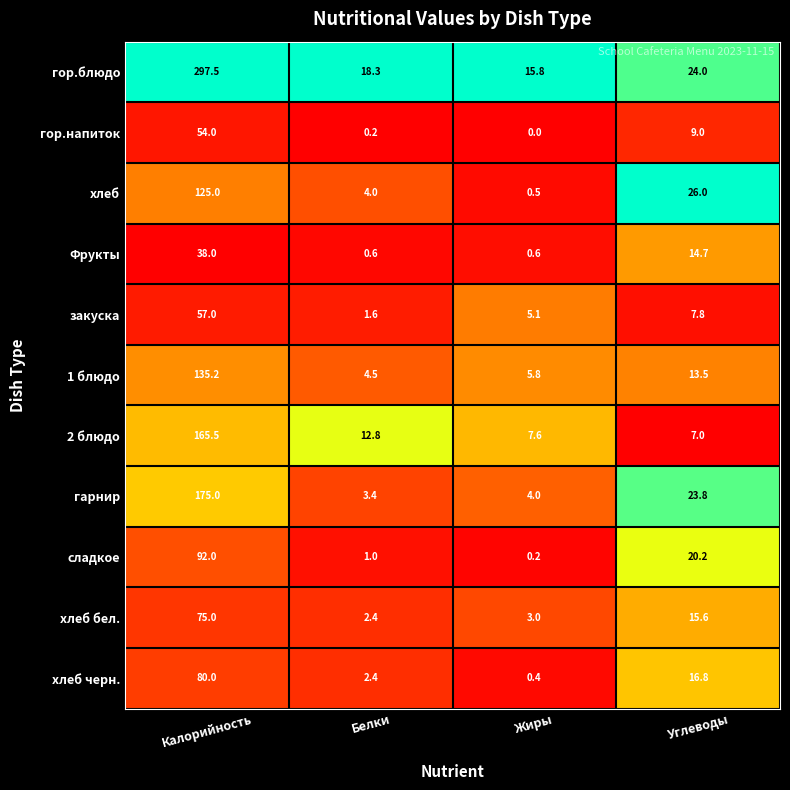

Which category has the highest value across all series?

Калорийность